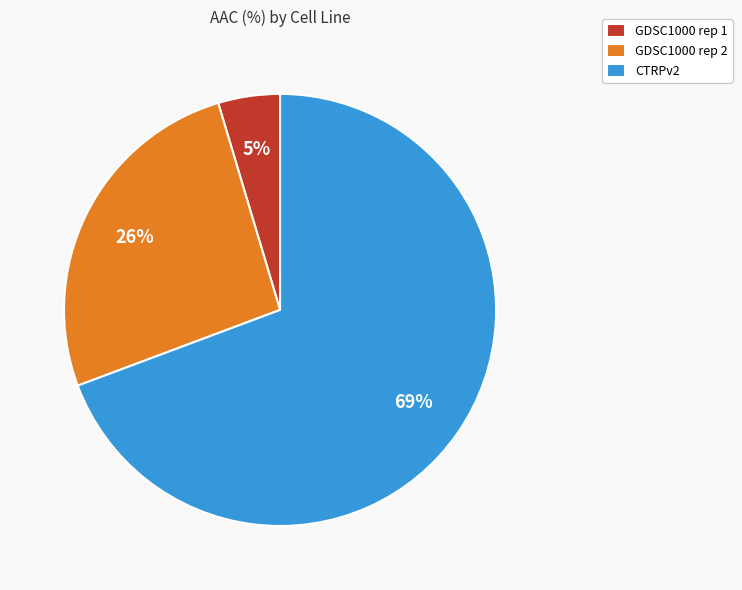

Between CTRPv2 and GDSC1000 rep 2, which is larger?

CTRPv2